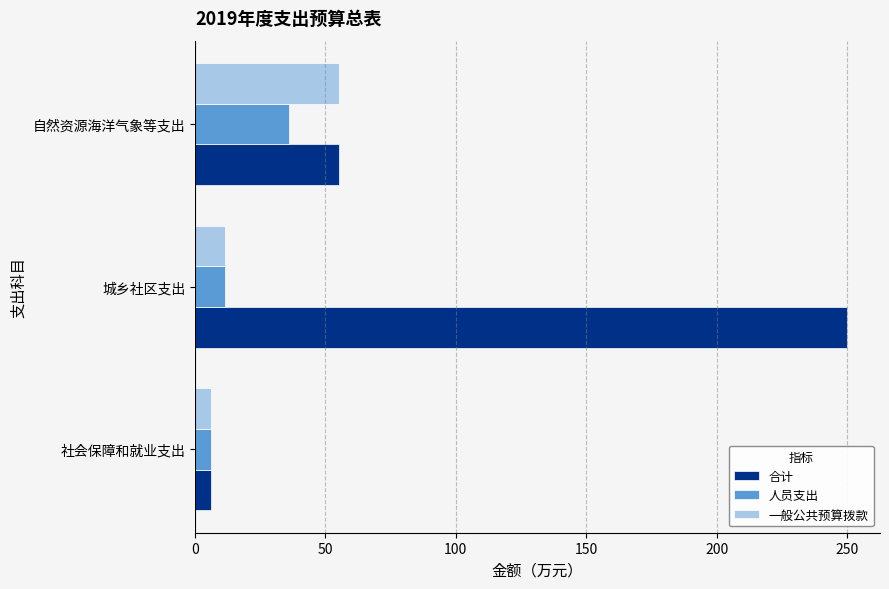

What is the sum of all 一般公共预算拨款 values?

72.7